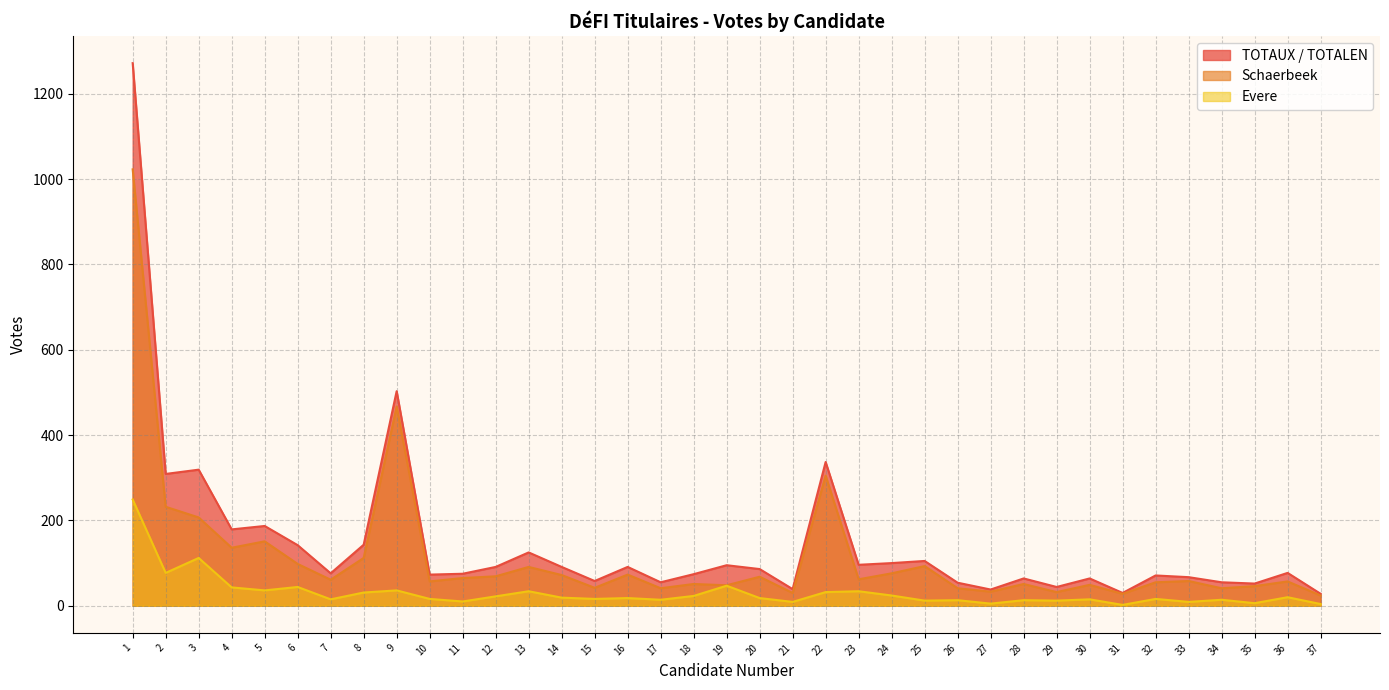

Where is the first local minimum for Evere?

2